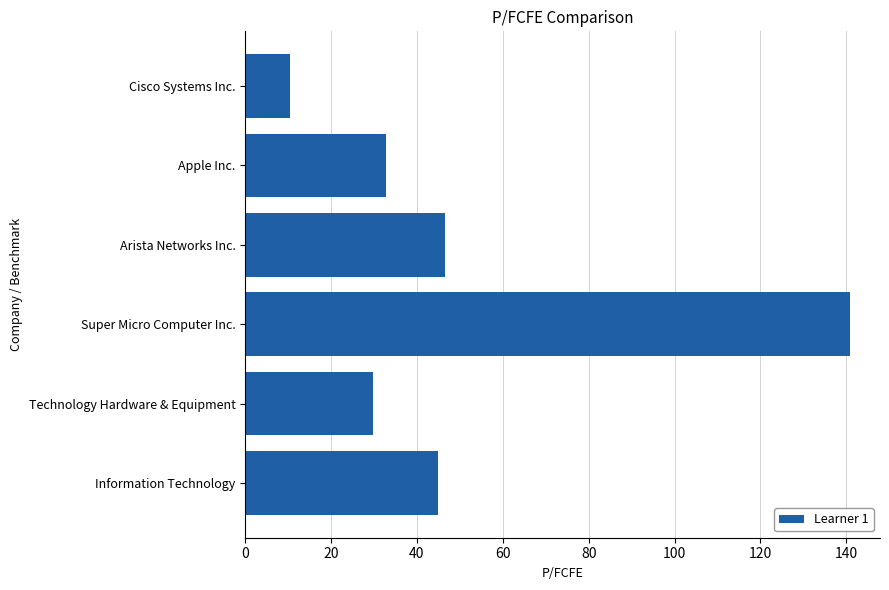

What is the difference between the values at Cisco Systems Inc. and Arista Networks Inc.?

36.2